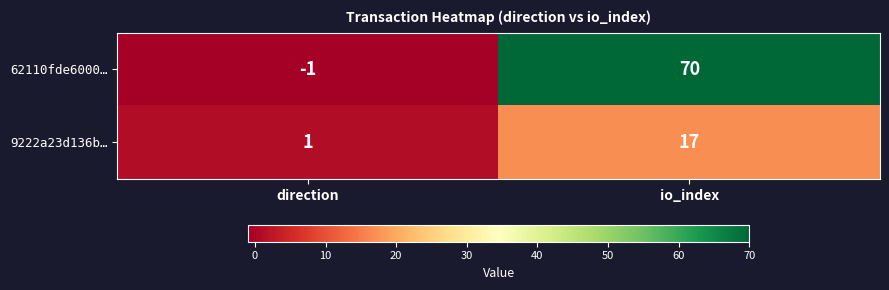

At direction, list the series in order from largest to smallest.

9222a23d136b…, 62110fde6000…